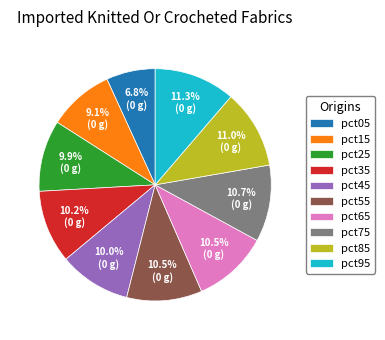

What is the smallest slice in the pie chart?

pct05